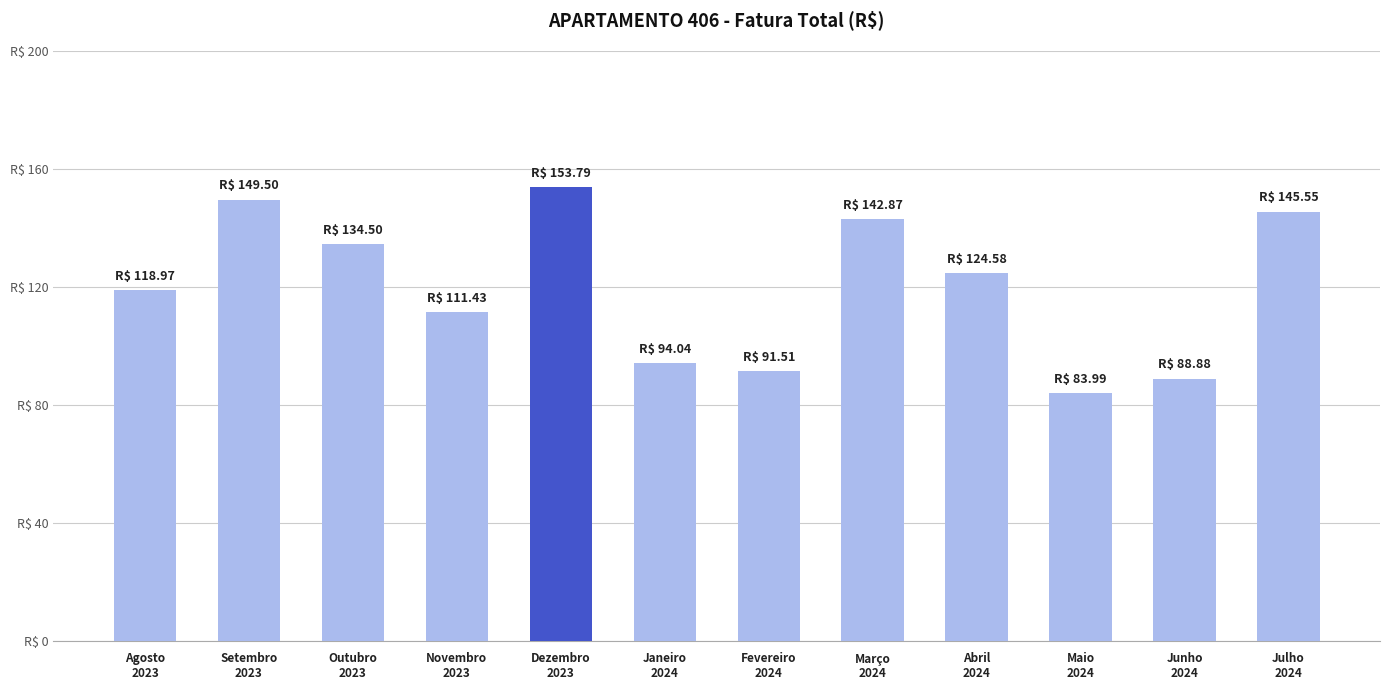

What is the sum of all values?

1439.6